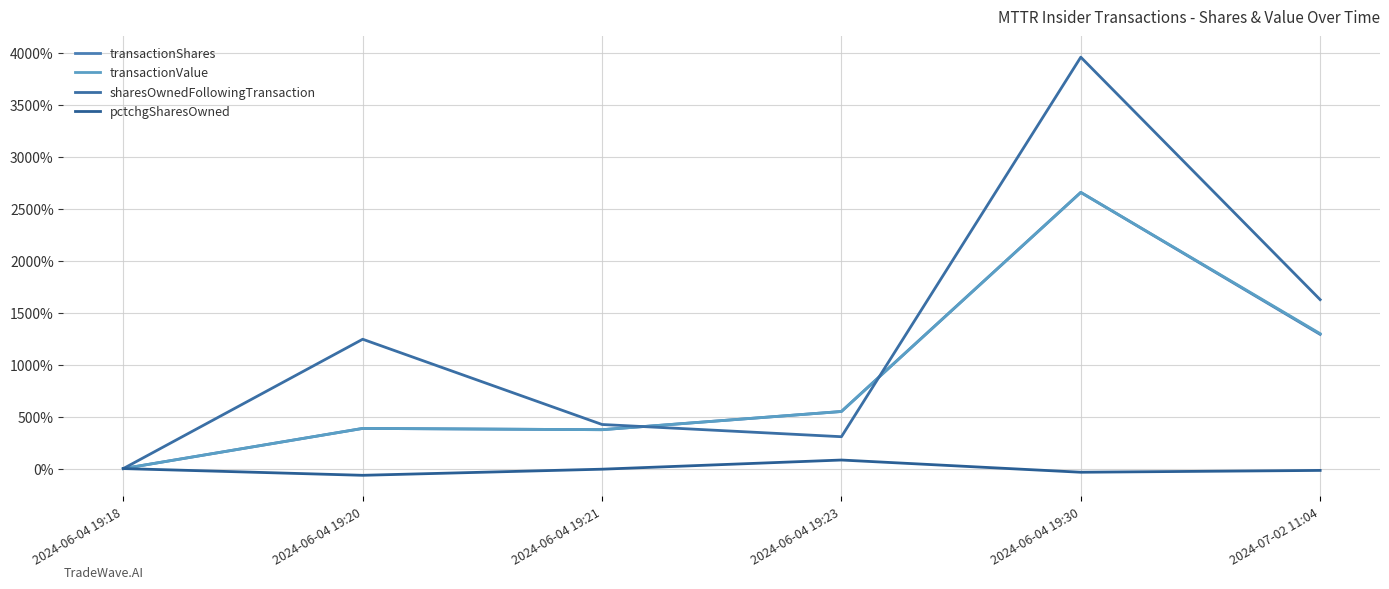

What is the greatest value displayed?

3960.2